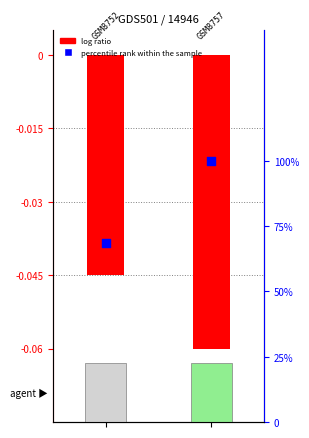

Which series has the largest total across all categories?

percentile rank within the sample